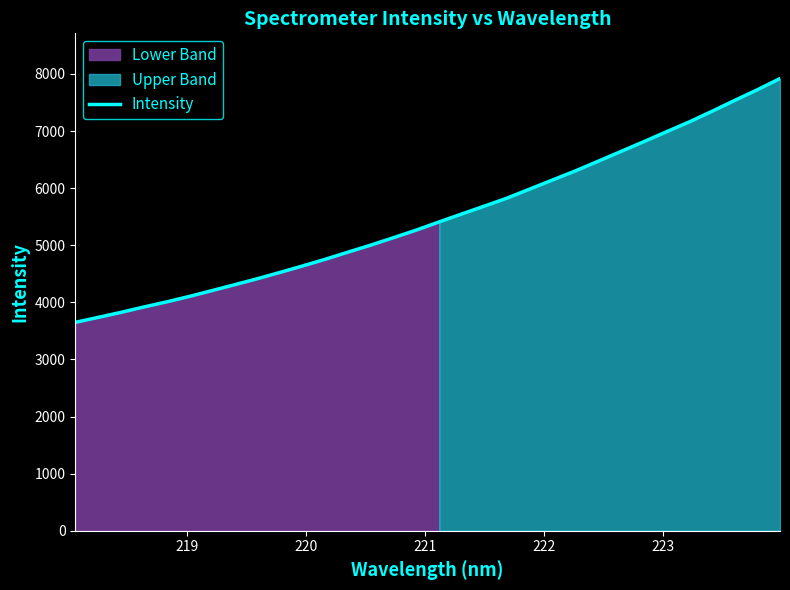

How many data points are less than 5409?

16